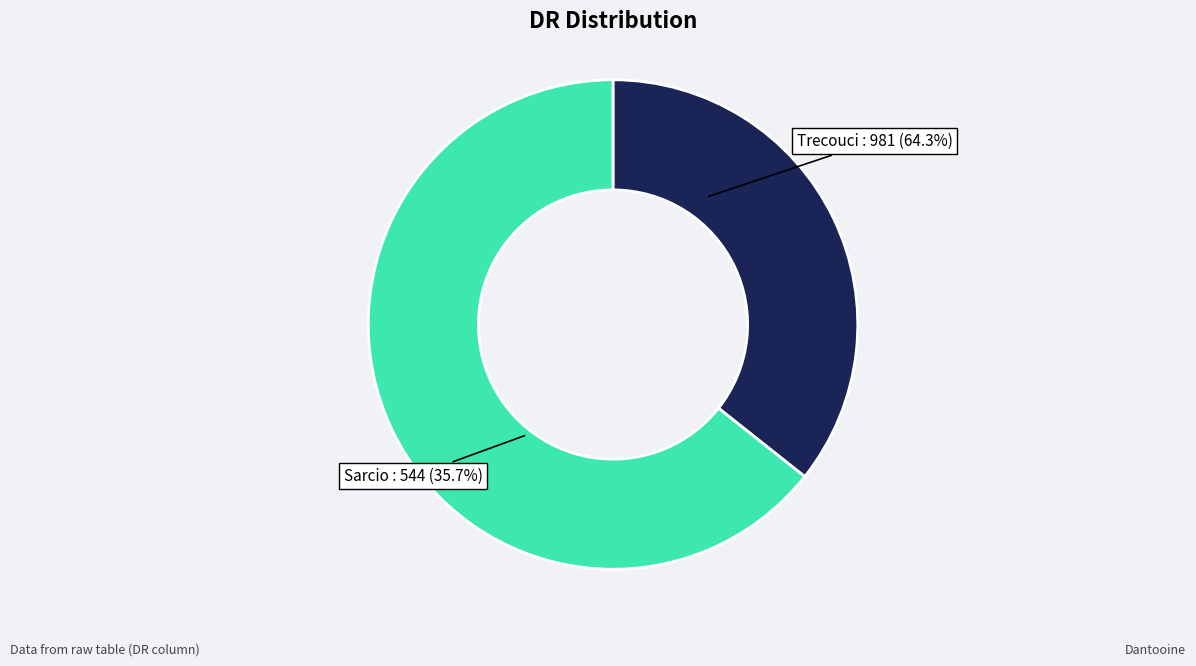

What percentage is NOT represented by Trecouci?

35.7%